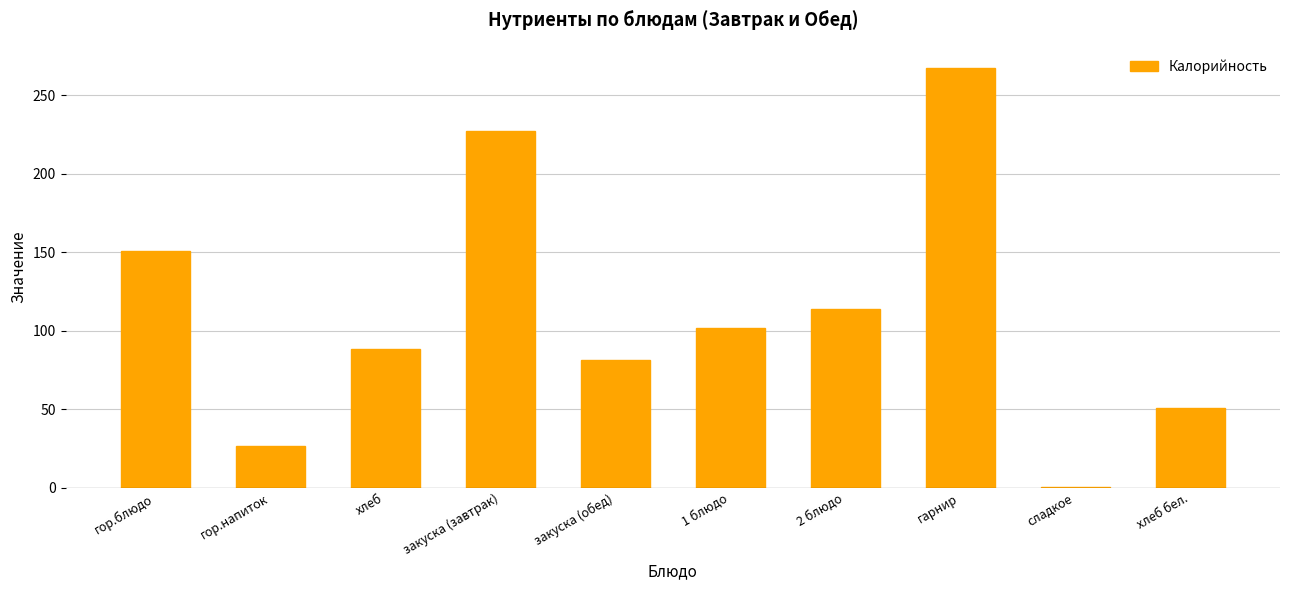

Count the number of data series in this chart.

1